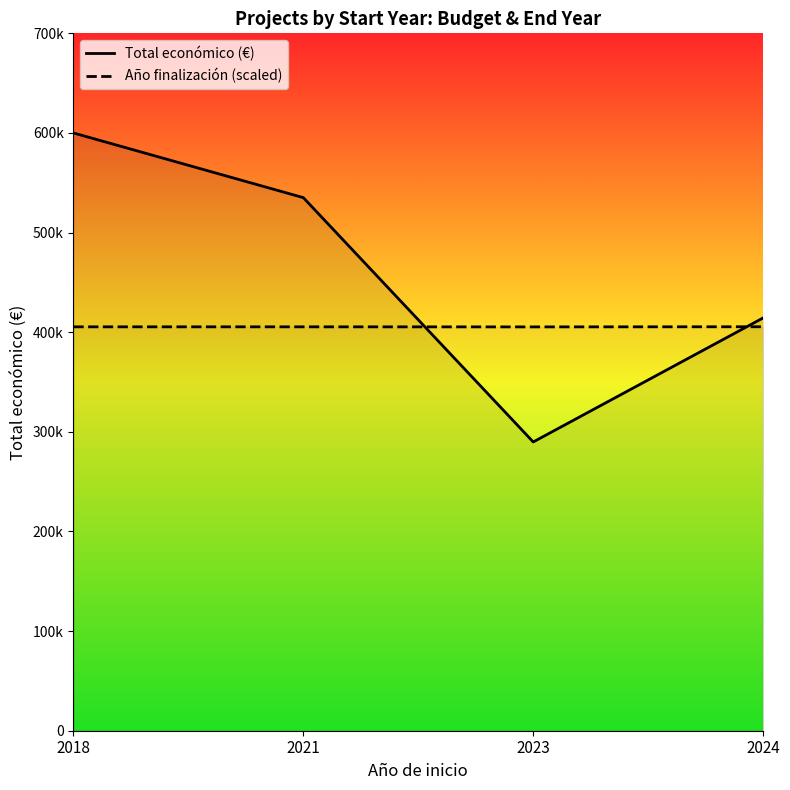

In Total económico (€), how many points are lower than both neighbors (excluding endpoints)?

1